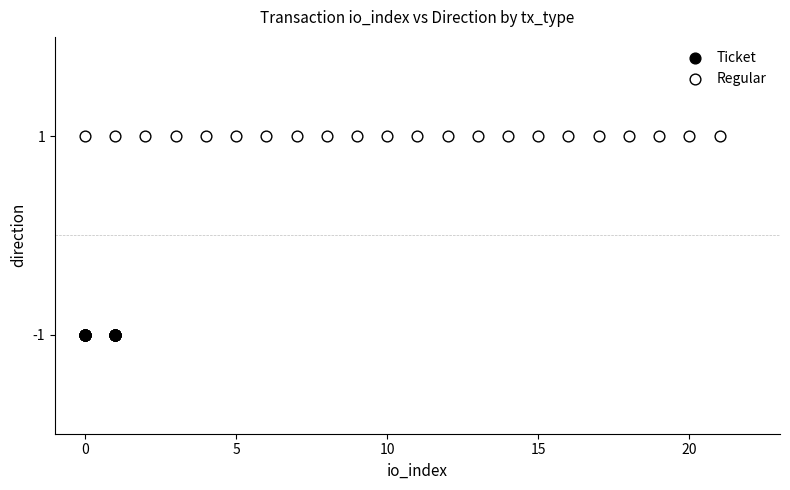

Which series reaches the maximum Y coordinate?

Regular